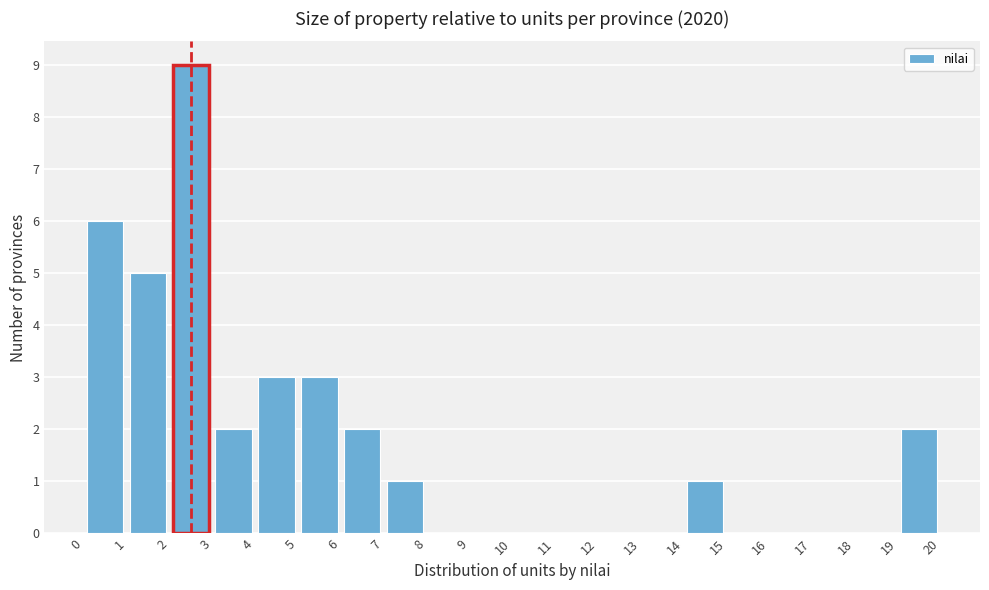

How tall is the bar that spans 19 to 20 on the x-axis? The values are not printed on the chart, so give them approximately, as read against the axis.

2